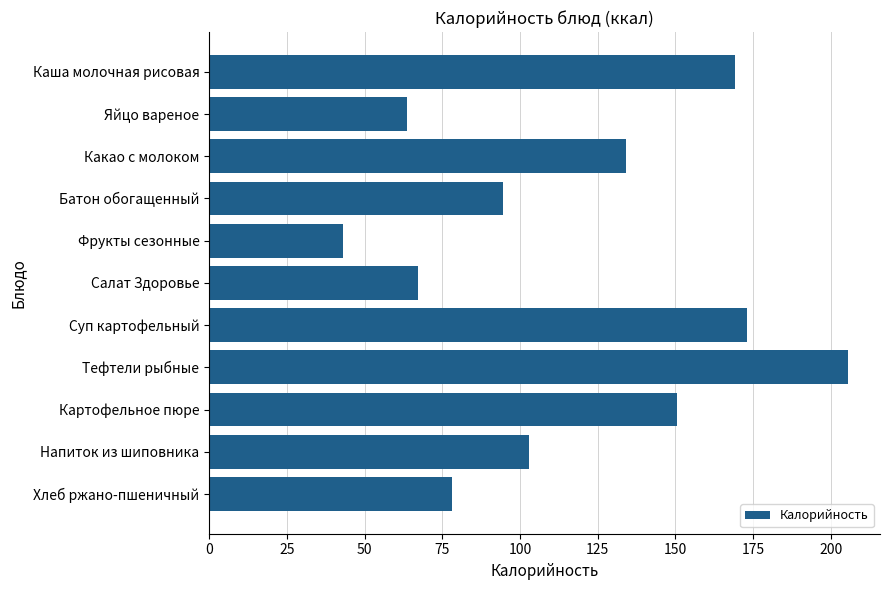

Is it true that the value at Напиток из шиповника is 103.0?

True